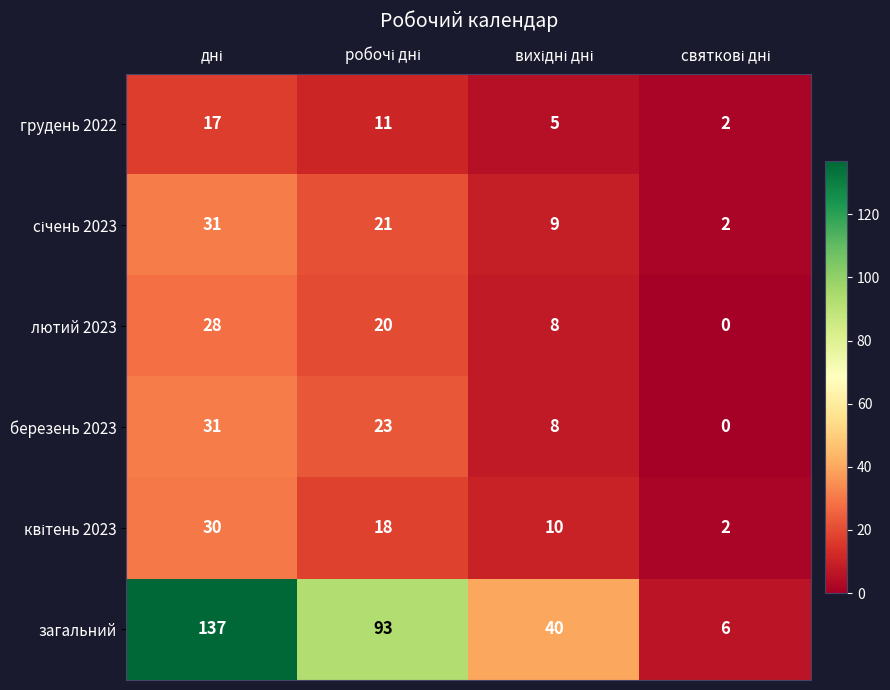

Count the березень 2023 values in the range 8 to 31.

3